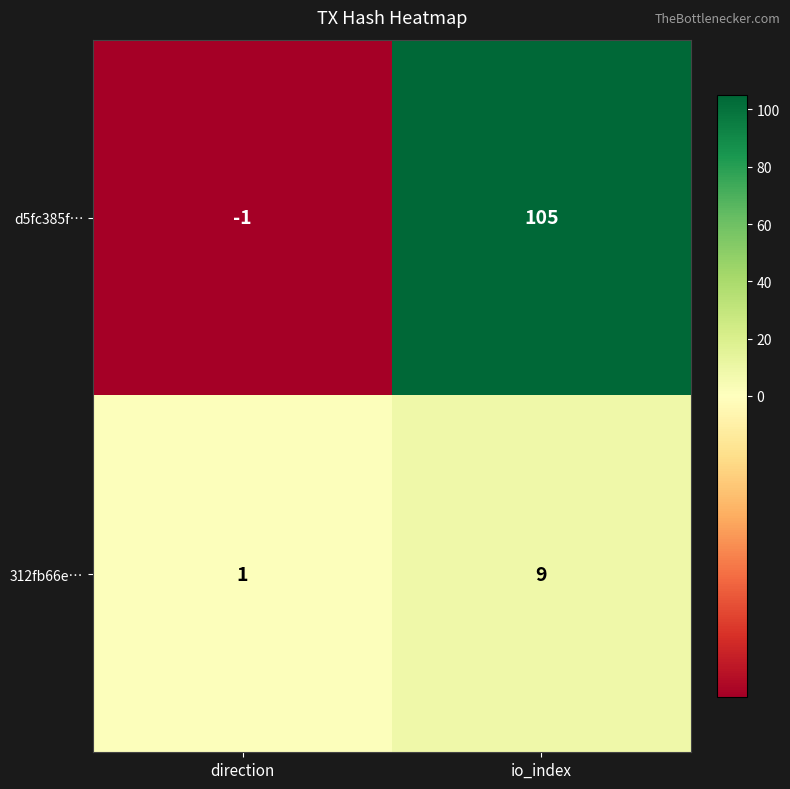

Reading left to right, extract all data points from this chart.

d5fc385f…: -1	105
312fb66e…: 1	9